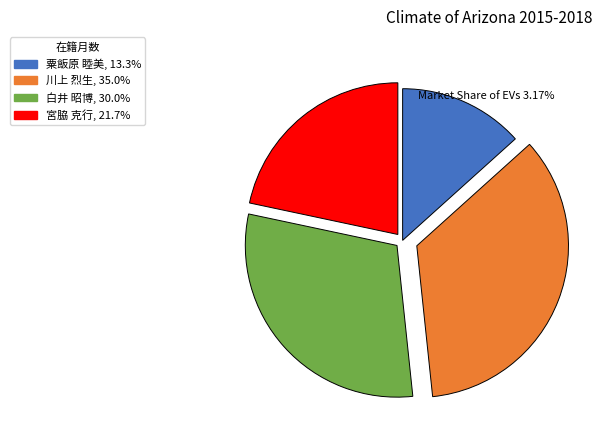

The 白井 昭博 slice represents 36% of the pie. True or false?

False